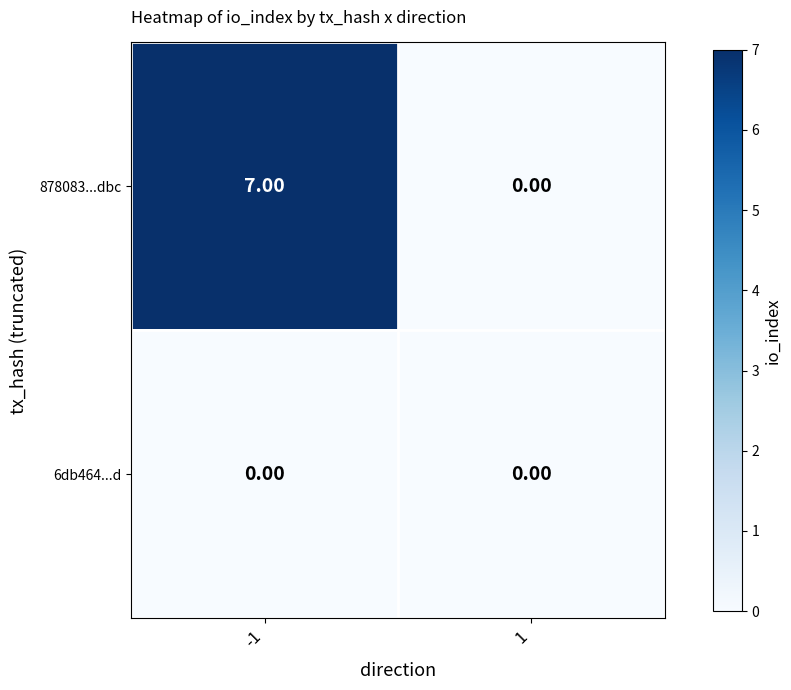

List the series in order of their peak value, highest first.

878083...dbc, 6db464...d